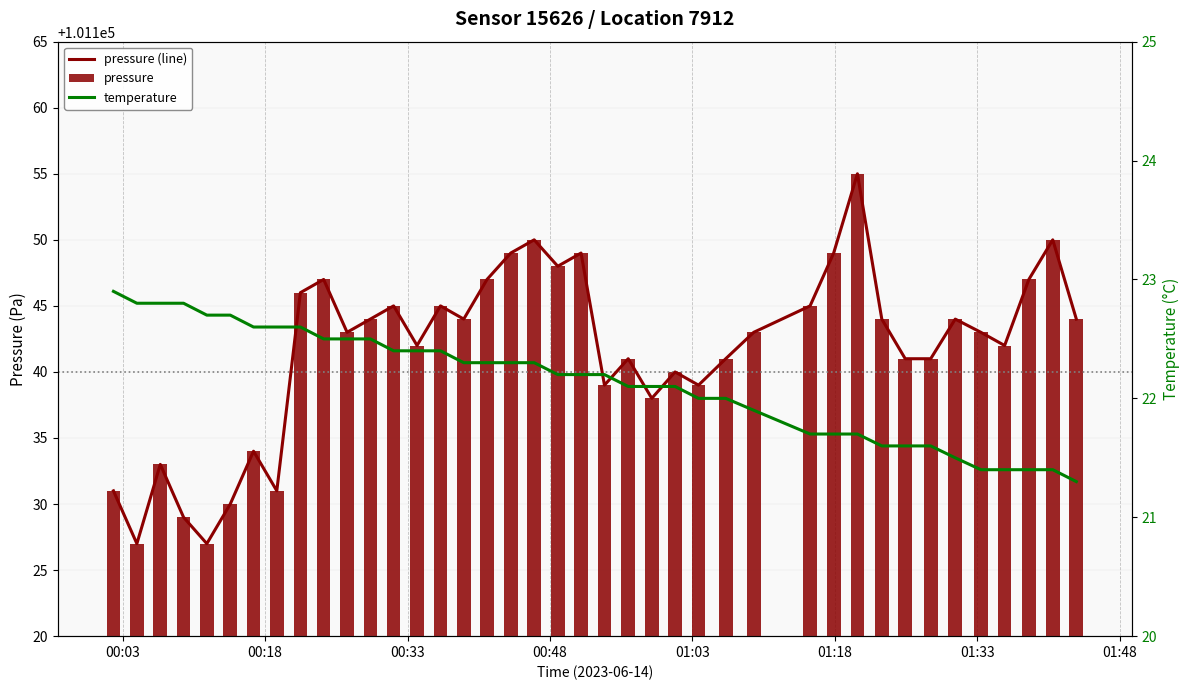

What is the value of the temperature bar at the 20th from the left?

22.2